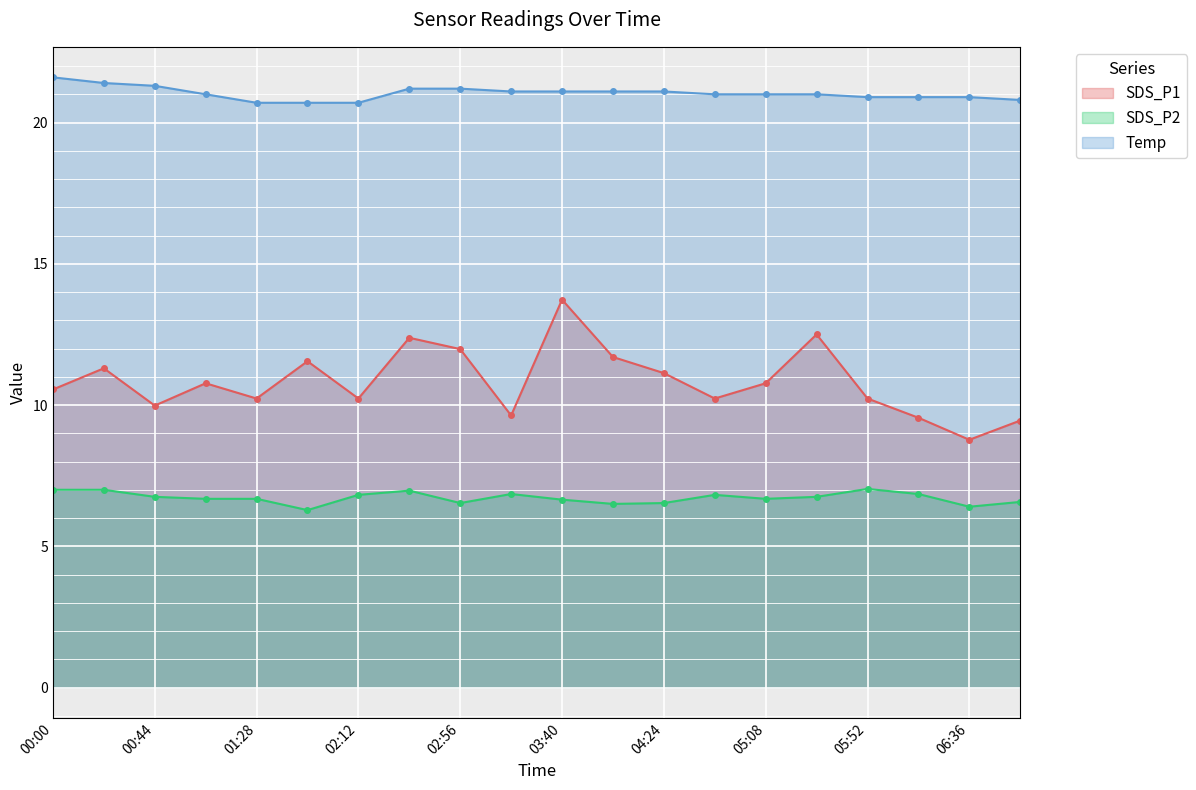

The value of SDS_P1 at 01:28 is 16.8. True or false?

False